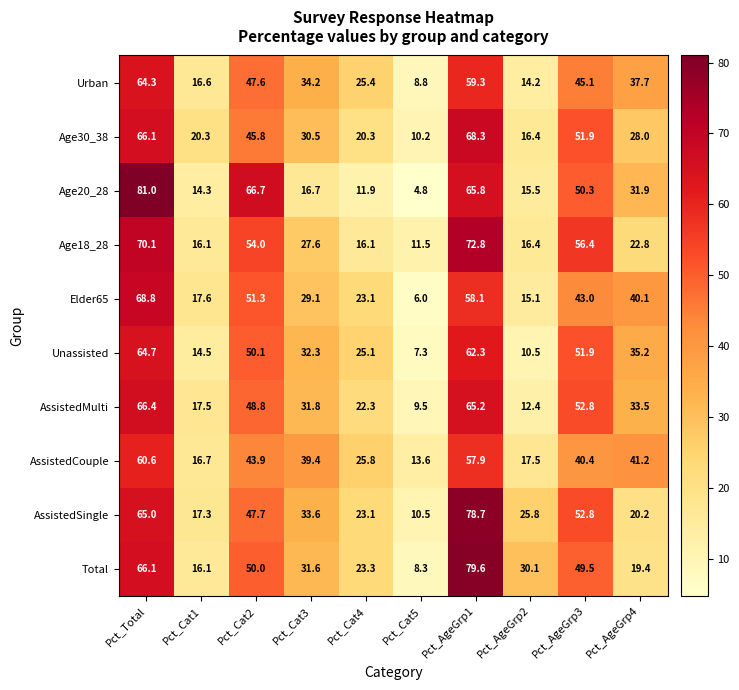

The AssistedCouple series shows 19.2 at Pct_Cat5. True or false?

False